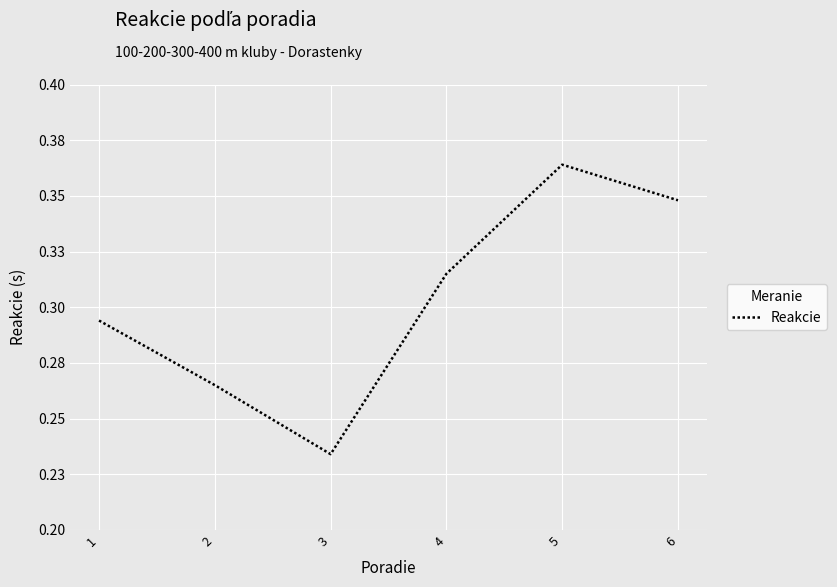

Reading right to left, list all the values displayed in this chart.

6=0.3	5=0.4	4=0.3	3=0.2	2=0.3	1=0.3